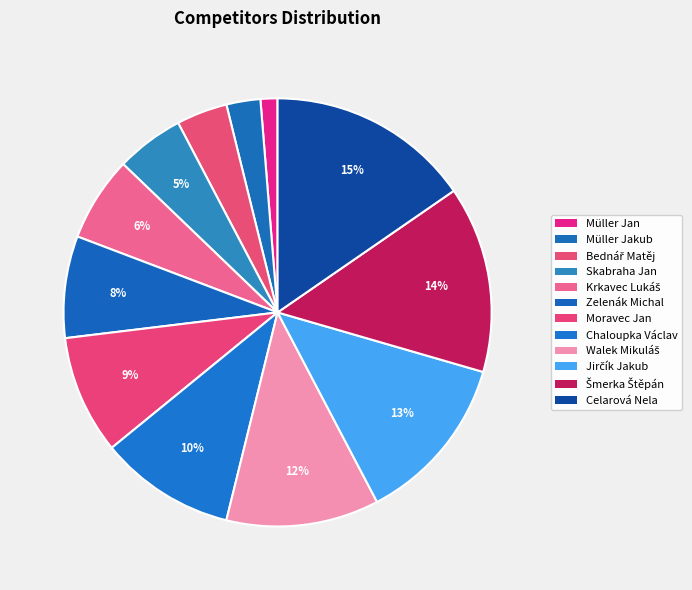

What is the ratio of the value at Bednář Matěj to the value at Müller Jan?

3.0